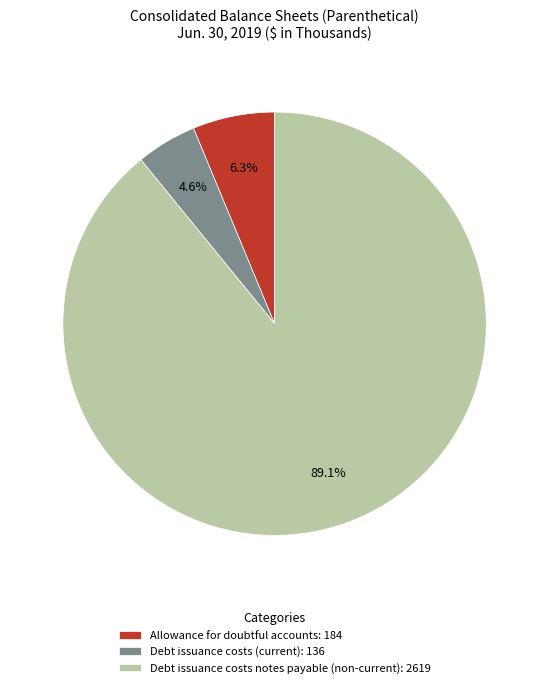

To the nearest percent, what is the difference between the largest and smallest slice percentages?

84%